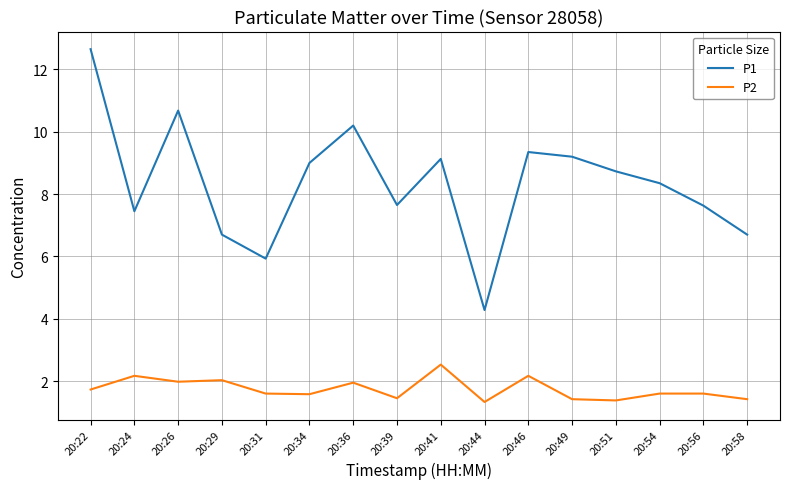

Rank the series by their maximum value, from lowest to highest.

P2, P1